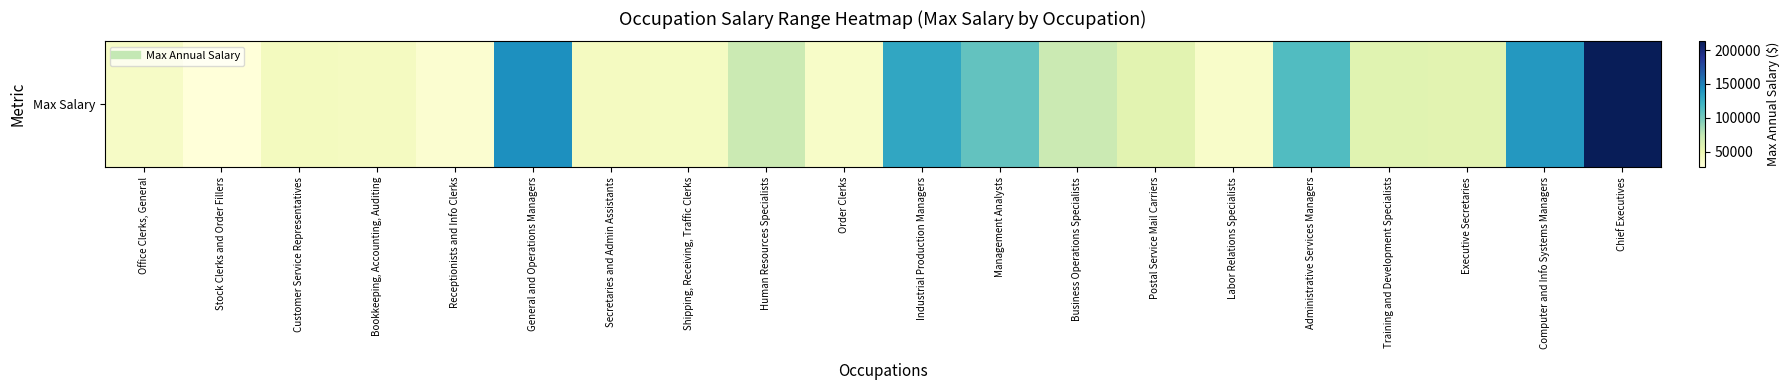

How many values are below 57105?

10